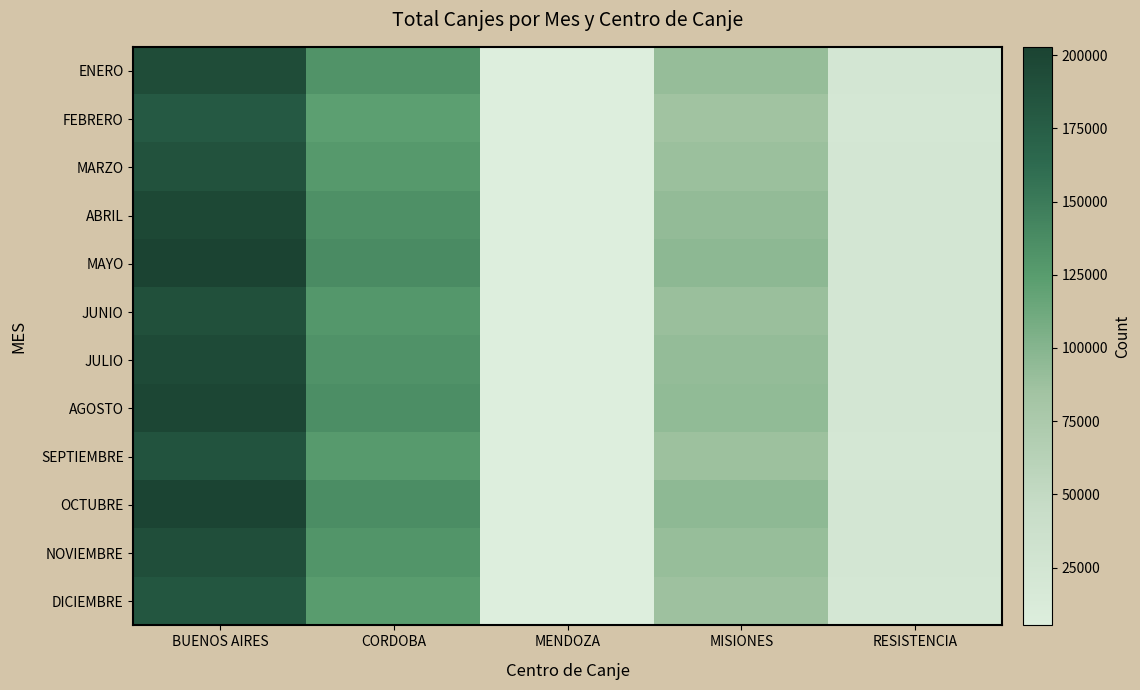

What is the total value across all series at RESISTENCIA?

276048